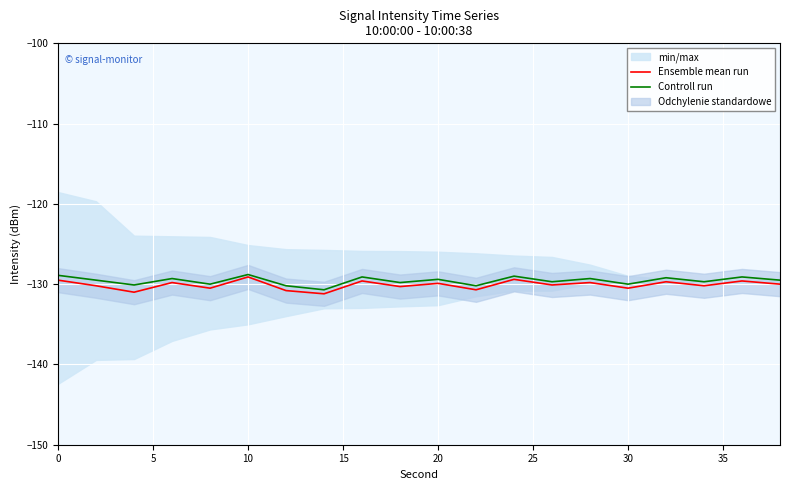

Is it true that Controll run equals -129.4 at 20?

True